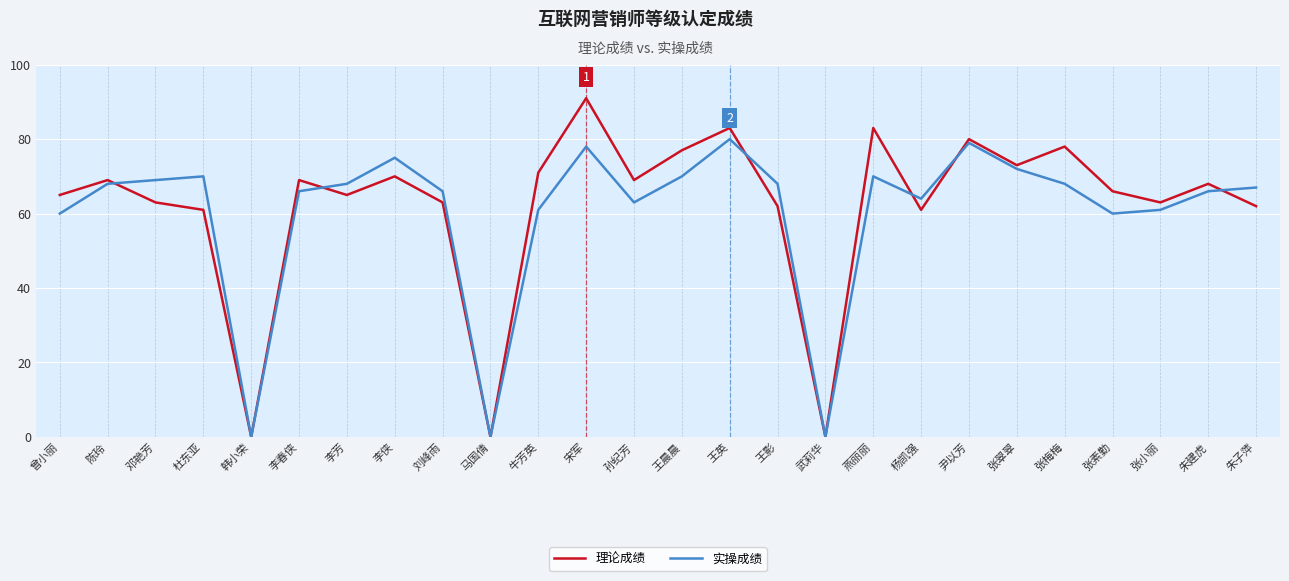

Which series has the widest spread of values?

理论成绩